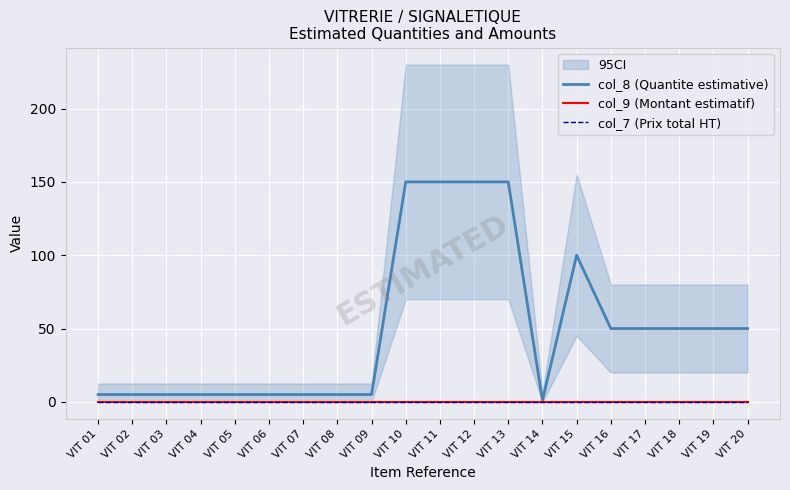

Which category has the highest value in the col_9 (Montant estimatif) series?

VIT 01